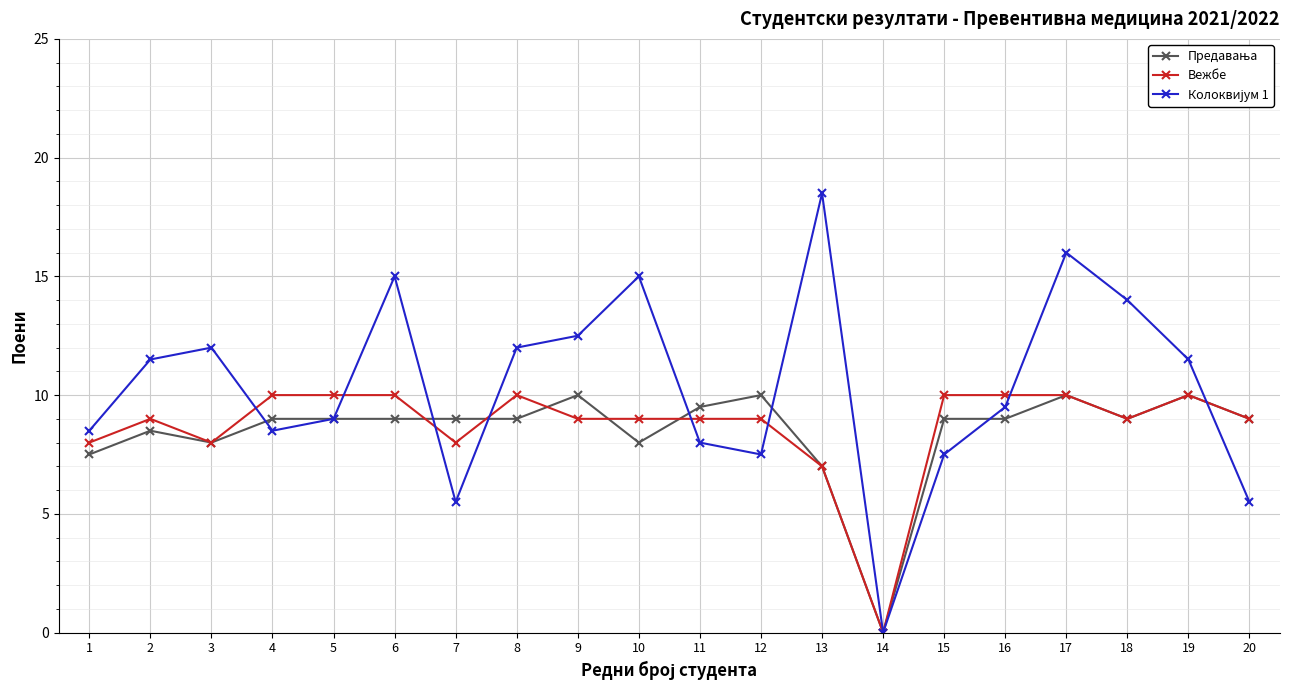

What is the value of the Вежбе point at the 12th from the left?

9.0